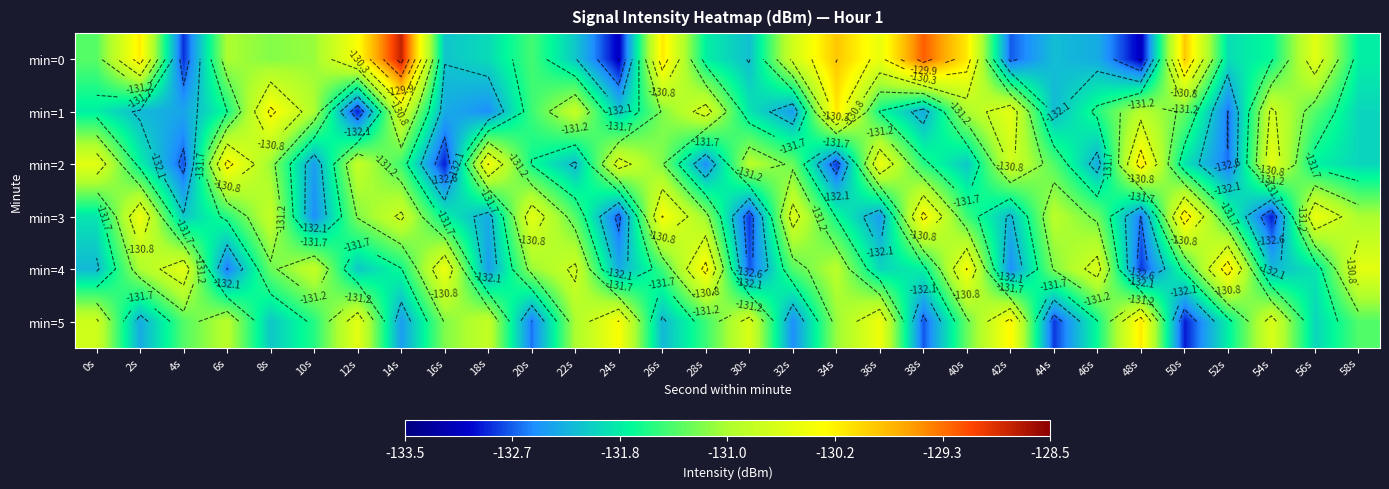

What is the difference between the maximum and minimum values in the min=5 series?

2.8